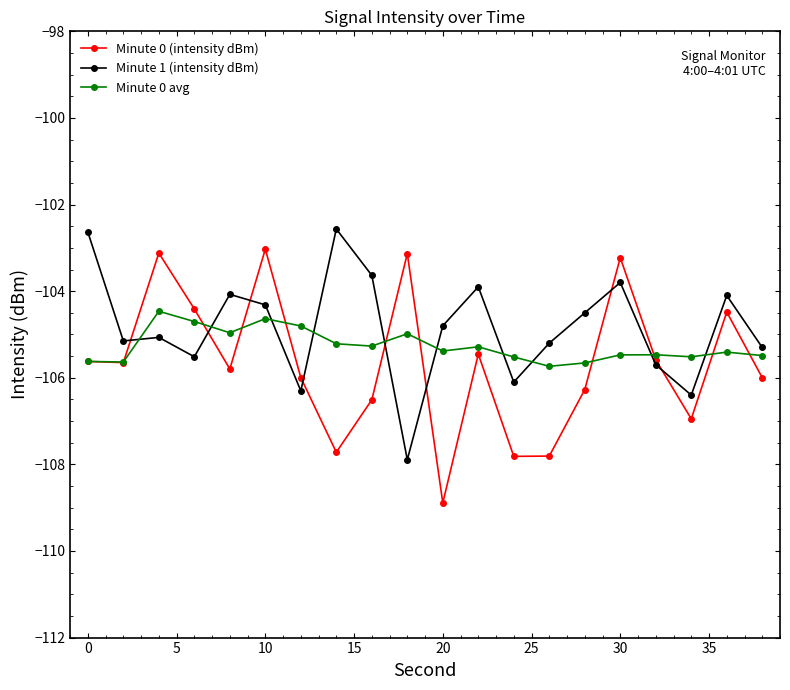

What is the value of the Minute 0 (intensity dBm) point at the 3rd from the left?

-103.1